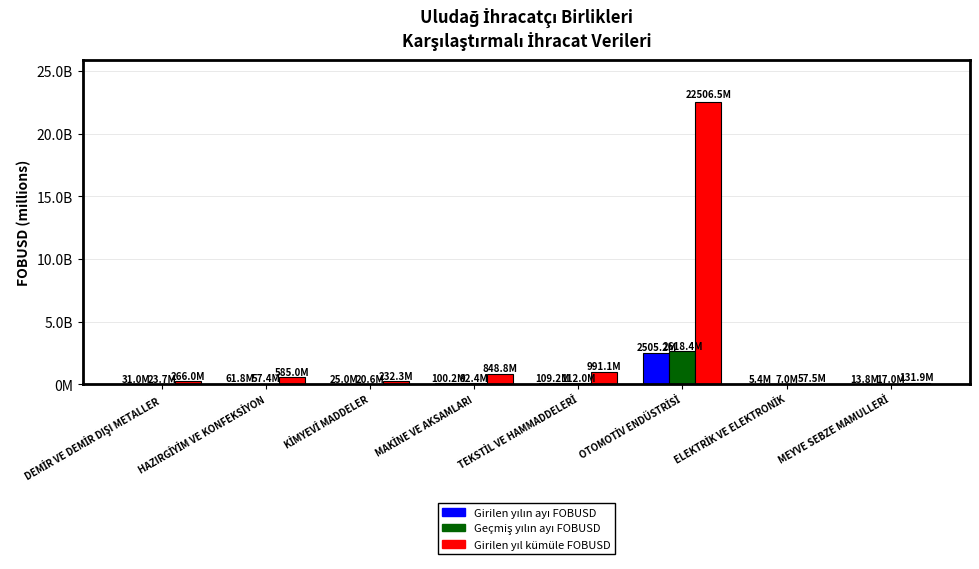

What is the label of the 1st bar from the left?

DEMİR VE DEMİR DIŞI METALLER